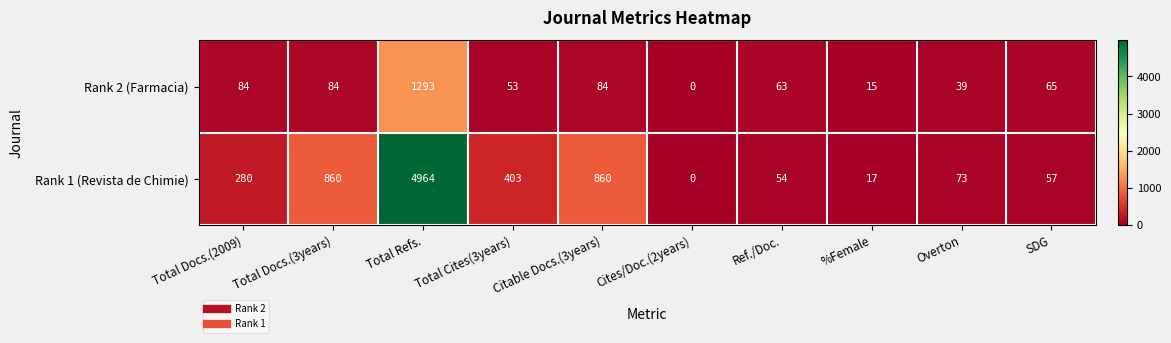

At which category does the chart reach its minimum across all series?

Cites/Doc.(2years)